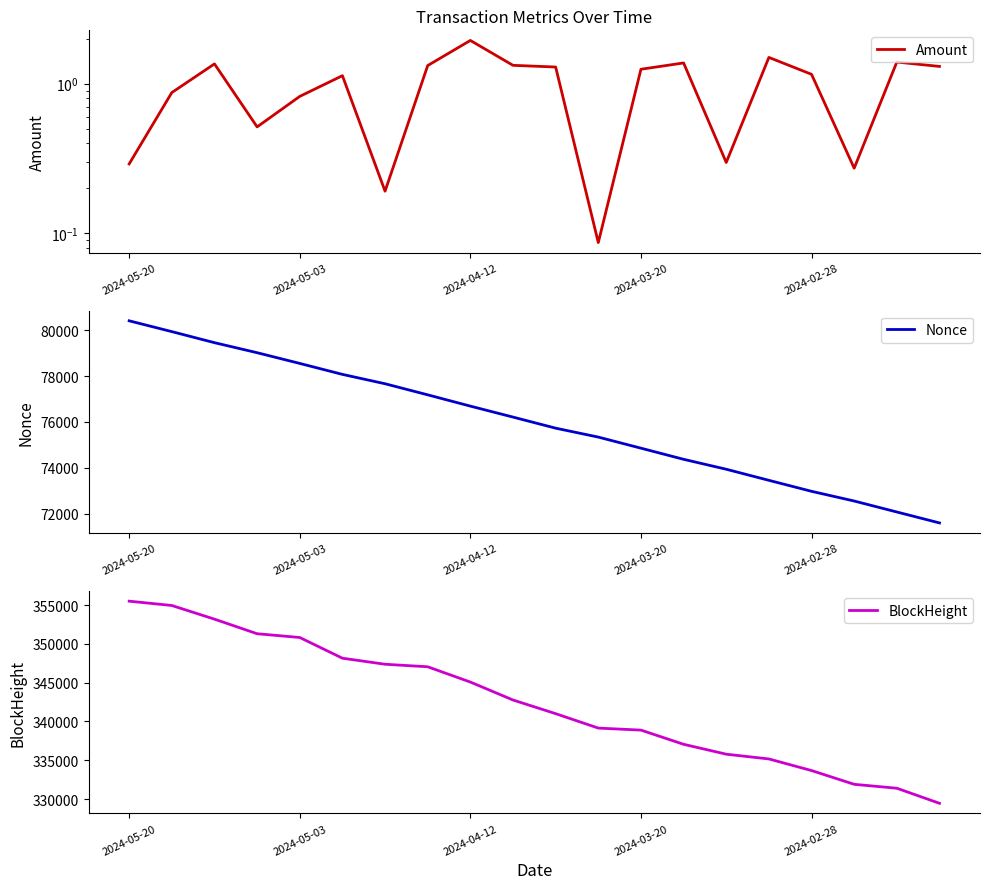

Is the value of BlockHeight at 11 greater than the value of Amount at 11?

Yes